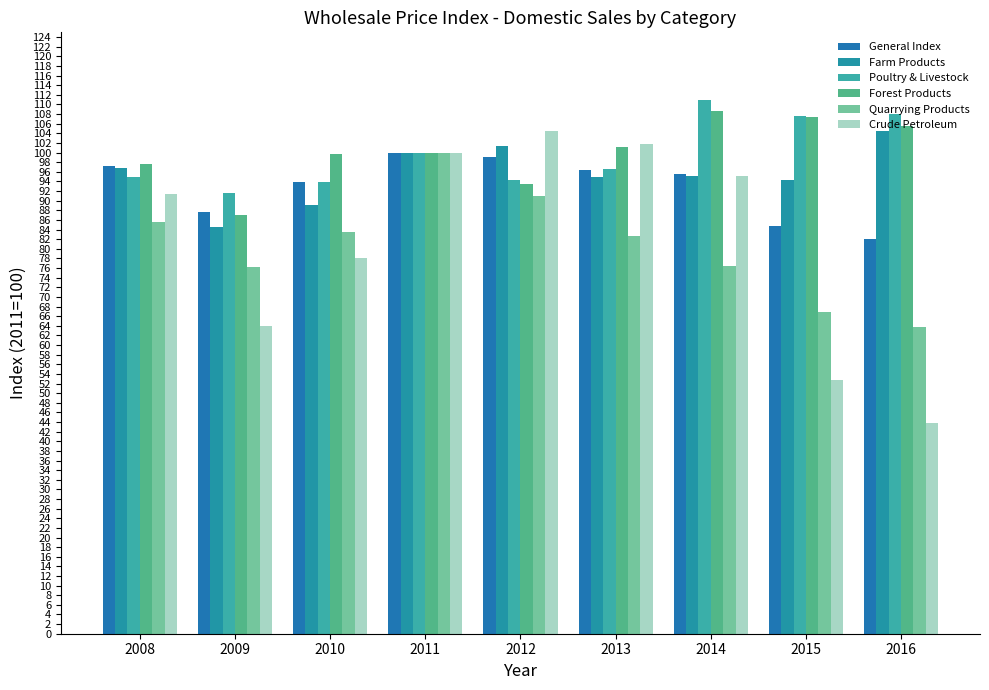

List the series in order of their peak value, lowest first.

General Index, Quarrying Products, Crude Petroleum, Farm Products, Forest Products, Poultry & Livestock